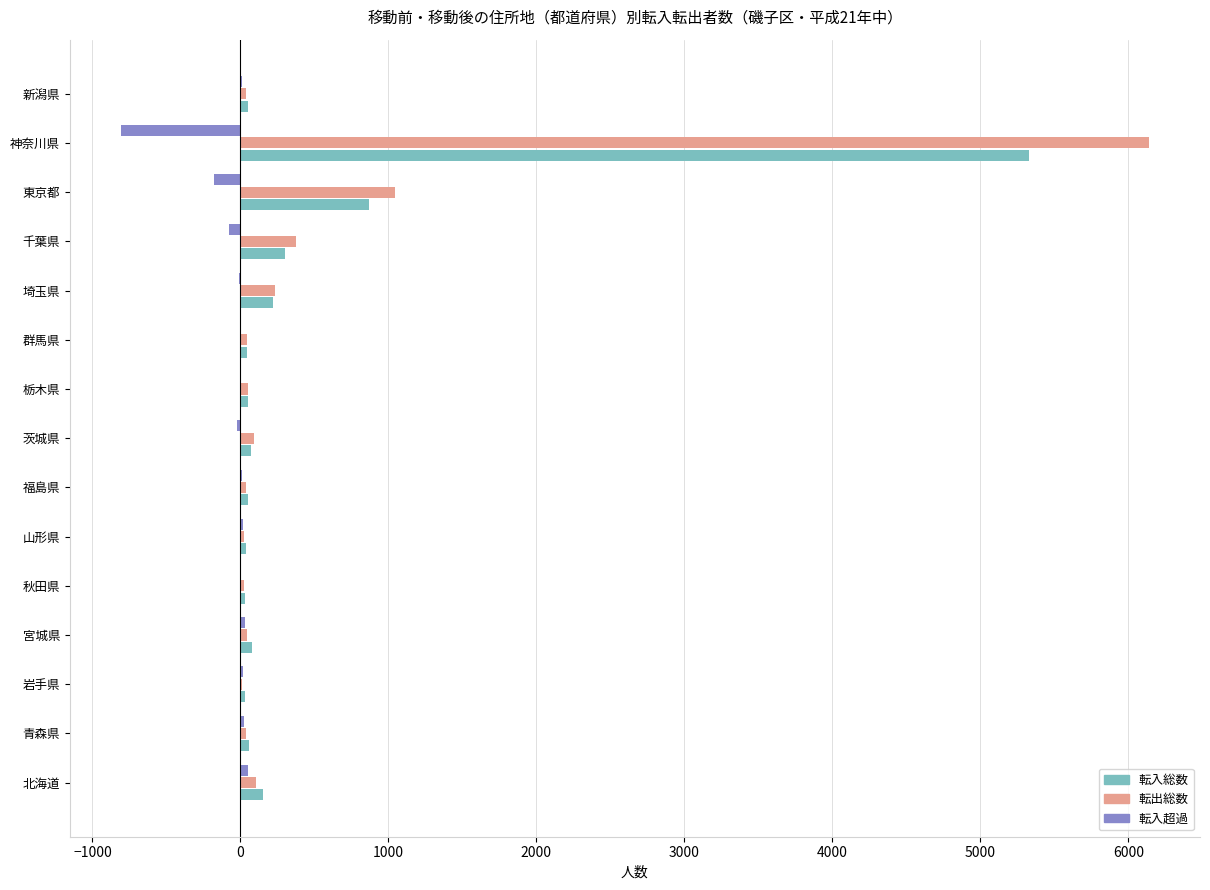

Count the number of data series in this chart.

3